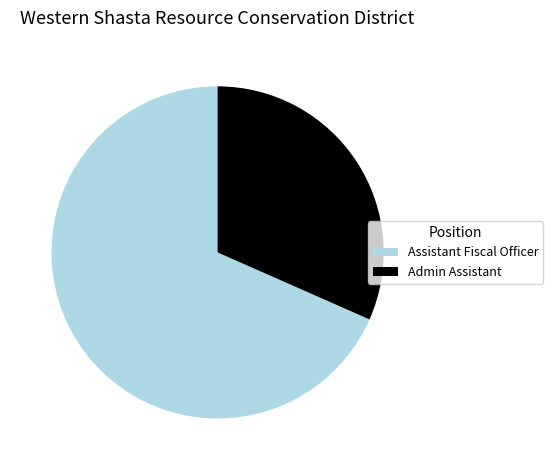

Which slice is the smallest?

Admin Assistant